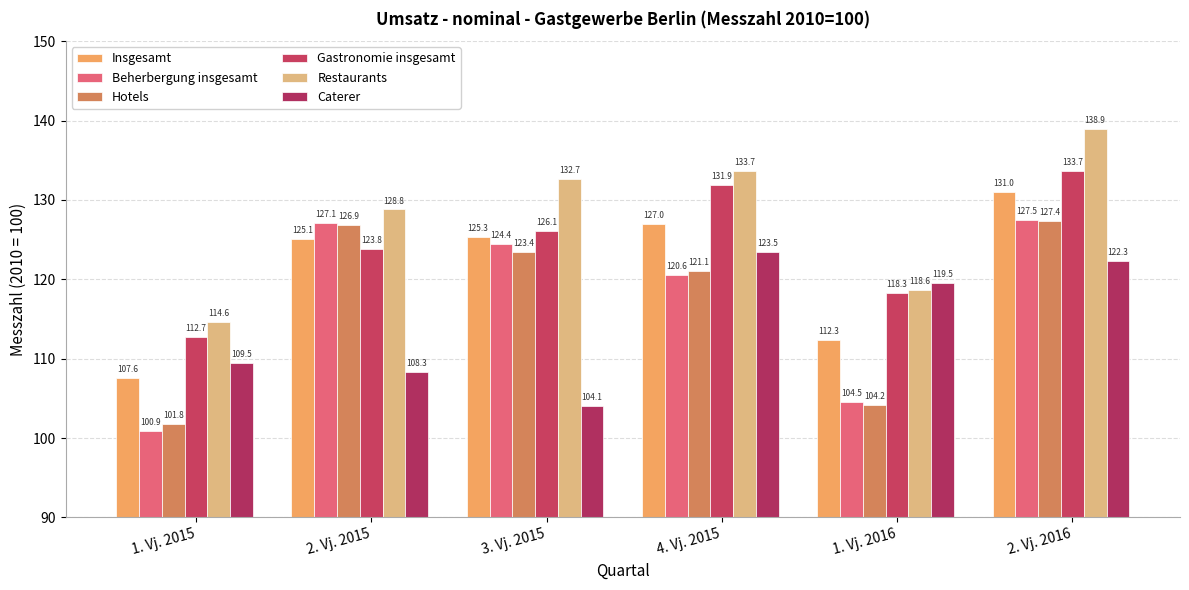

How many categories are shown in the chart?

6